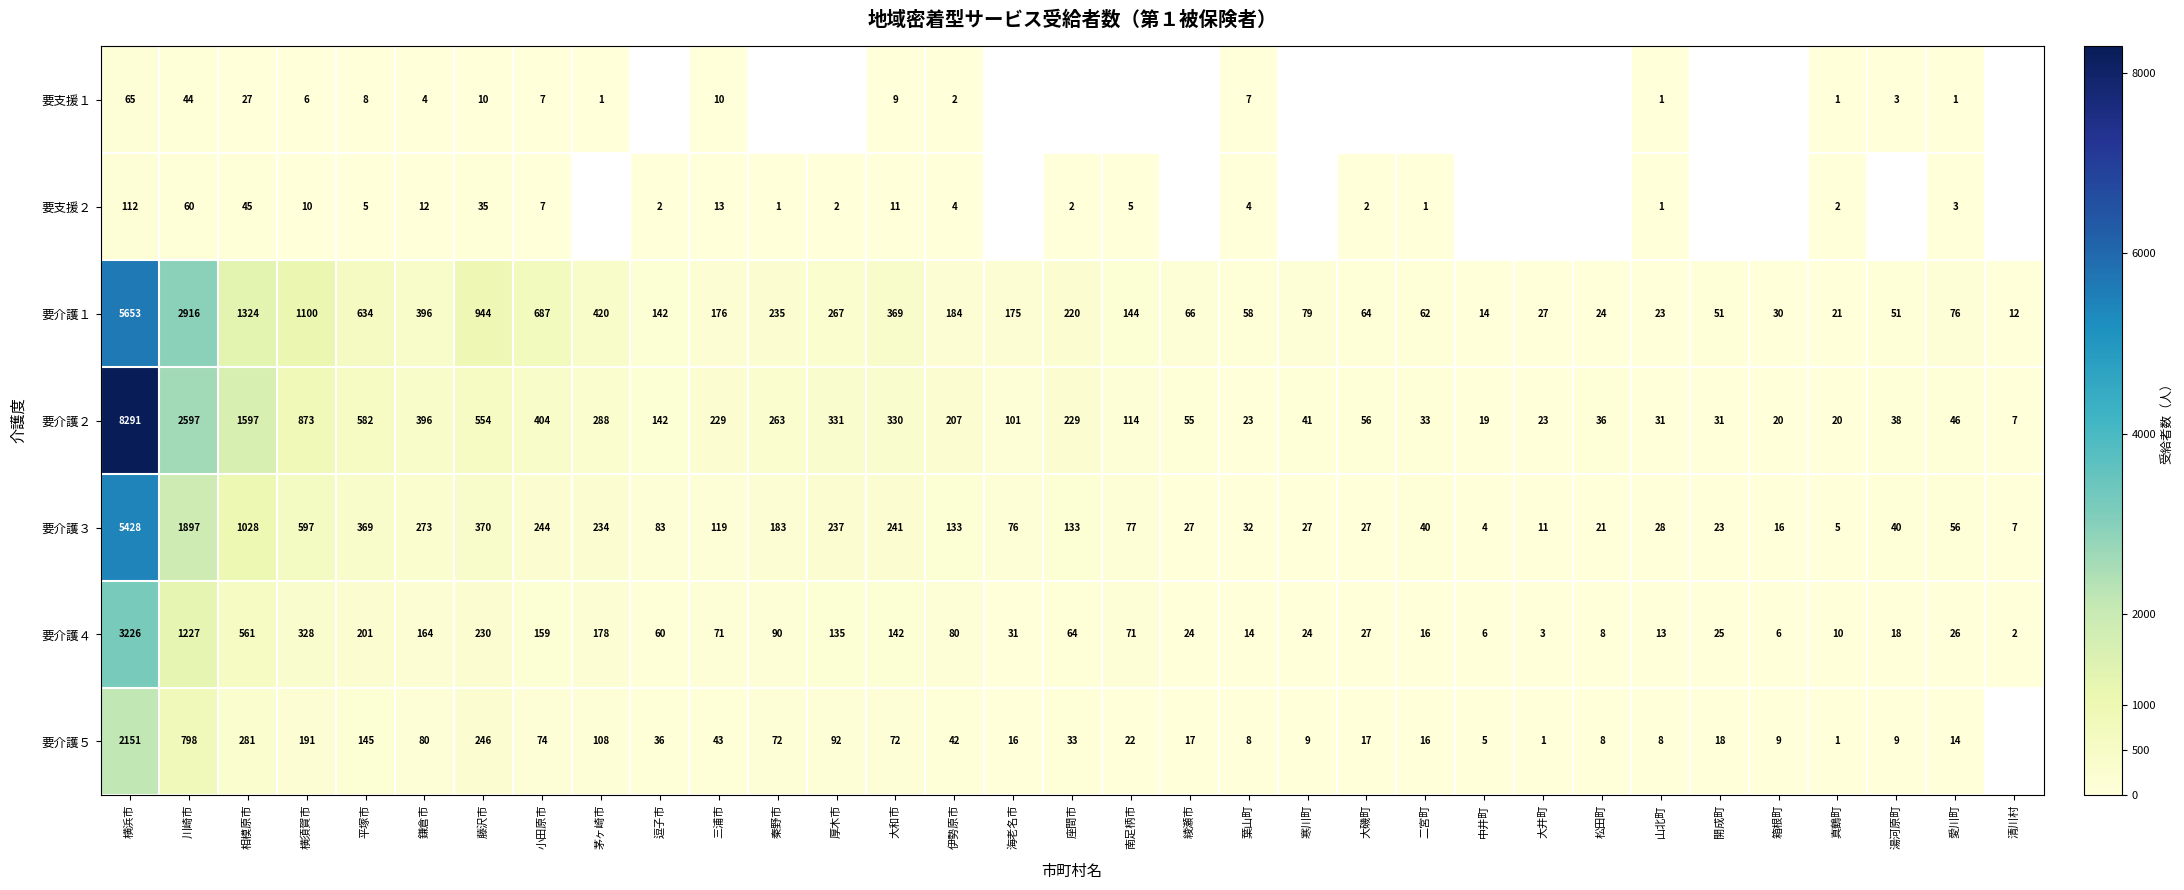

What is the average value of the 要介護２ series?

546